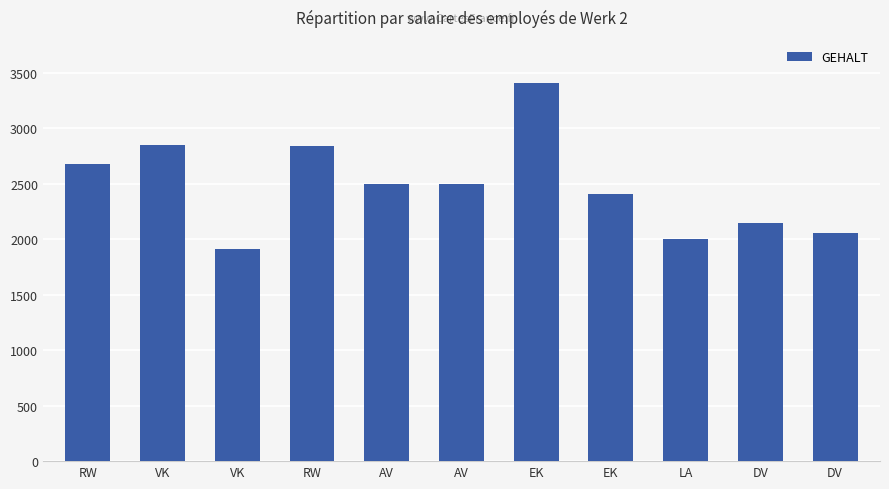

Which has a higher value, EK or DV?

EK